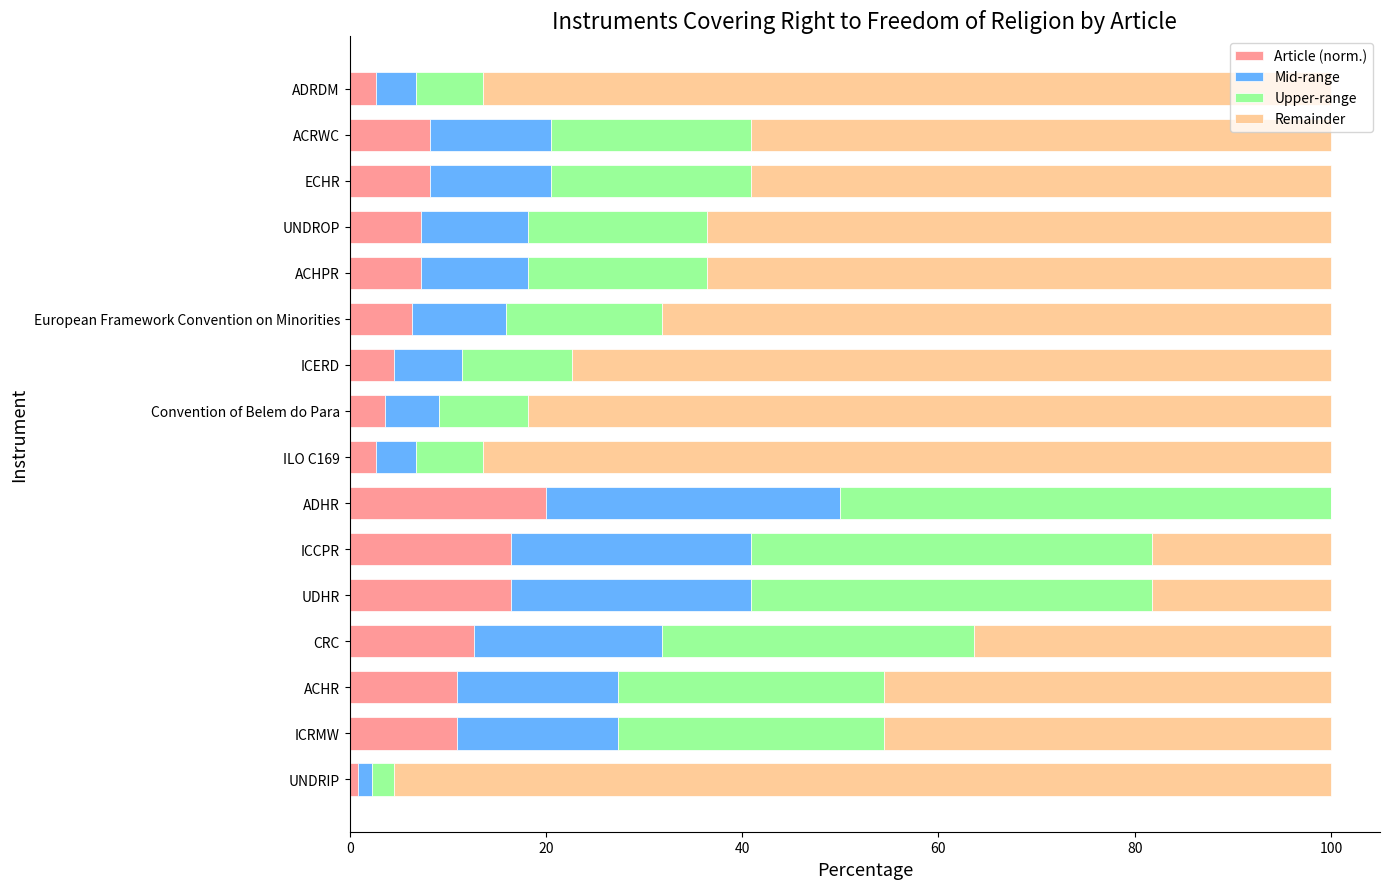

What is the highest value of the Article (norm.) series?

20.0